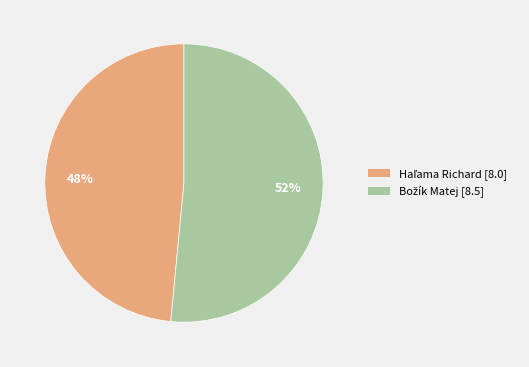

To the nearest percent, what is the average slice percentage?

50%